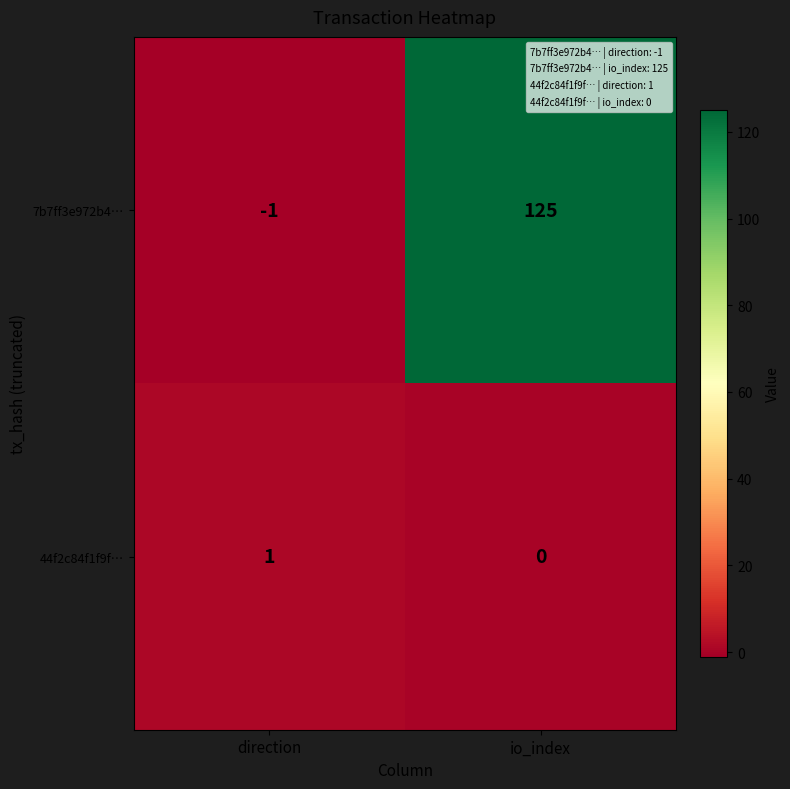

Reading right to left, what are all the values shown in this chart?

7b7ff3e972b4…: 125	-1
44f2c84f1f9f…: 0	1